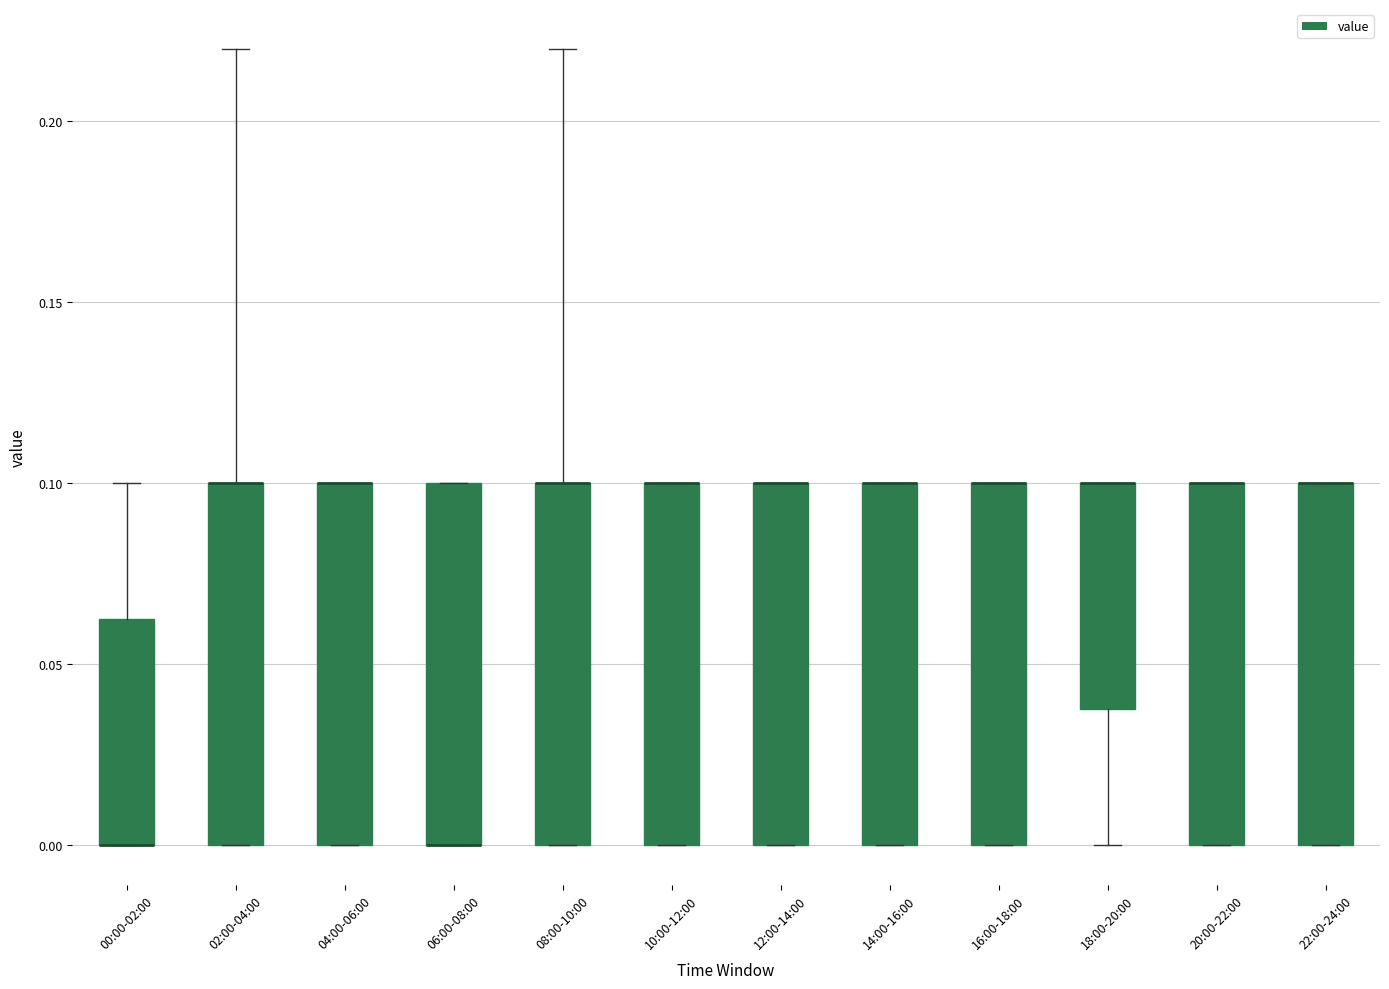

Reading left to right, transcribe this box plot: for each box, give where its median line is, the range the box spans, and where its two whiskers end, as read against the y-axis. The values are not printed on the chart, so give them approximately, as read against the axis.

00:00-02:00: median 0.000 (drawn on the box's lower edge), box 0.000 to 0.065, whiskers 0.000 to 0.100
02:00-04:00: median 0.100 (drawn on the box's upper edge), box 0.000 to 0.100, whiskers 0.000 to 0.220
04:00-06:00: median 0.100 (drawn on the box's upper edge), box 0.000 to 0.100, whiskers 0.000 to 0.100
06:00-08:00: median 0.000 (drawn on the box's lower edge), box 0.000 to 0.100, whiskers 0.000 to 0.100
08:00-10:00: median 0.100 (drawn on the box's upper edge), box 0.000 to 0.100, whiskers 0.000 to 0.220
10:00-12:00: median 0.100 (drawn on the box's upper edge), box 0.000 to 0.100, whiskers 0.000 to 0.100
12:00-14:00: median 0.100 (drawn on the box's upper edge), box 0.000 to 0.100, whiskers 0.000 to 0.100
14:00-16:00: median 0.100 (drawn on the box's upper edge), box 0.000 to 0.100, whiskers 0.000 to 0.100
16:00-18:00: median 0.100 (drawn on the box's upper edge), box 0.000 to 0.100, whiskers 0.000 to 0.100
18:00-20:00: median 0.100 (drawn on the box's upper edge), box 0.040 to 0.100, whiskers 0.000 to 0.100
20:00-22:00: median 0.100 (drawn on the box's upper edge), box 0.000 to 0.100, whiskers 0.000 to 0.100
22:00-24:00: median 0.100 (drawn on the box's upper edge), box 0.000 to 0.100, whiskers 0.000 to 0.100